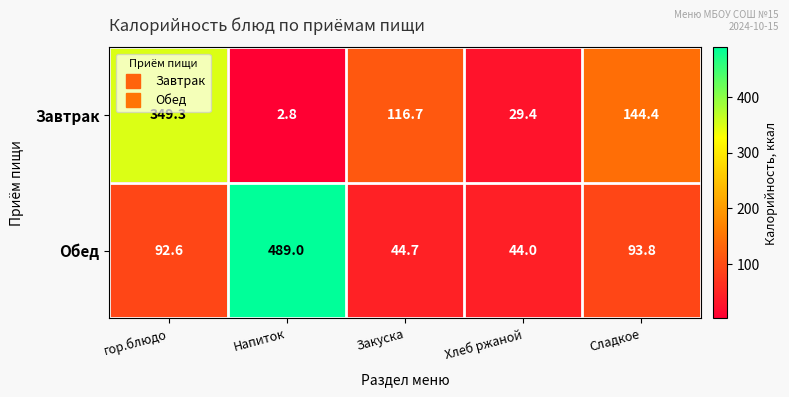

At which label does Обед first exceed 92?

гор.блюдо